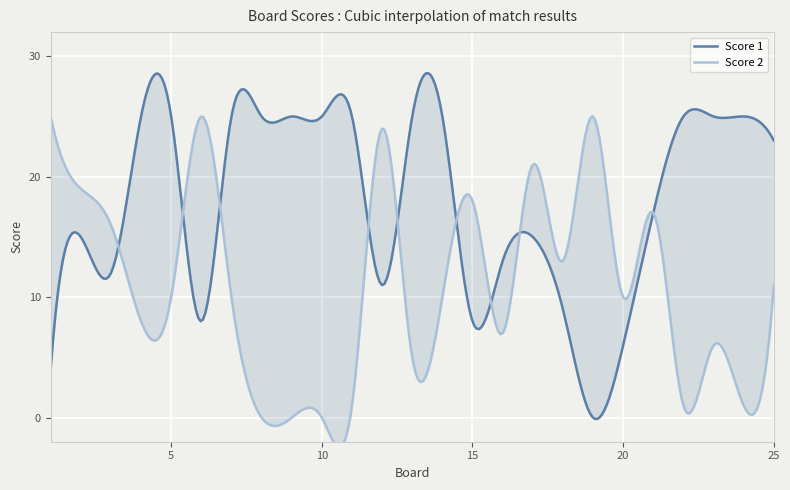

Does the chart display data point markers on the line(s)?

No